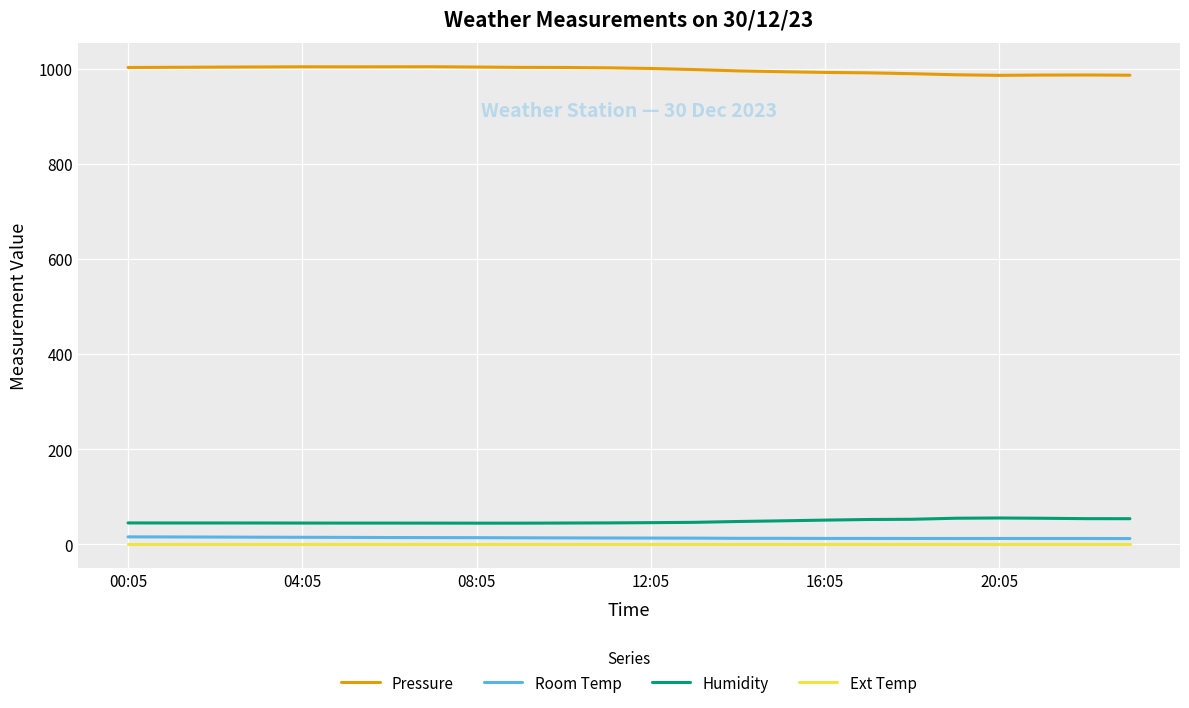

At how many categories does at least one series exceed 863?

24